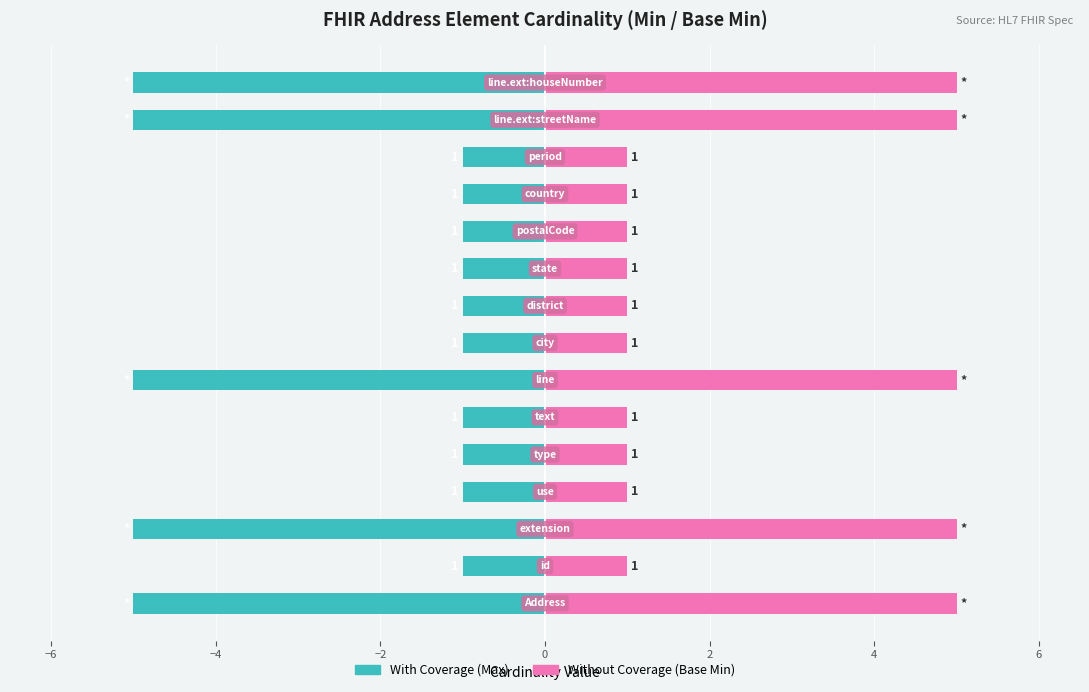

How many categories are shown in the chart?

15